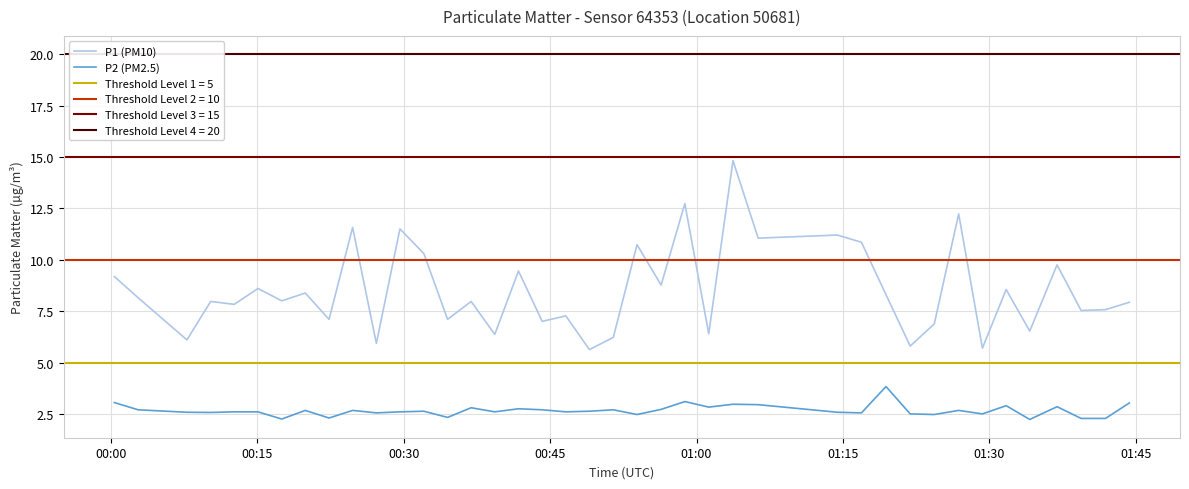

Does the chart have visible grid lines?

Yes